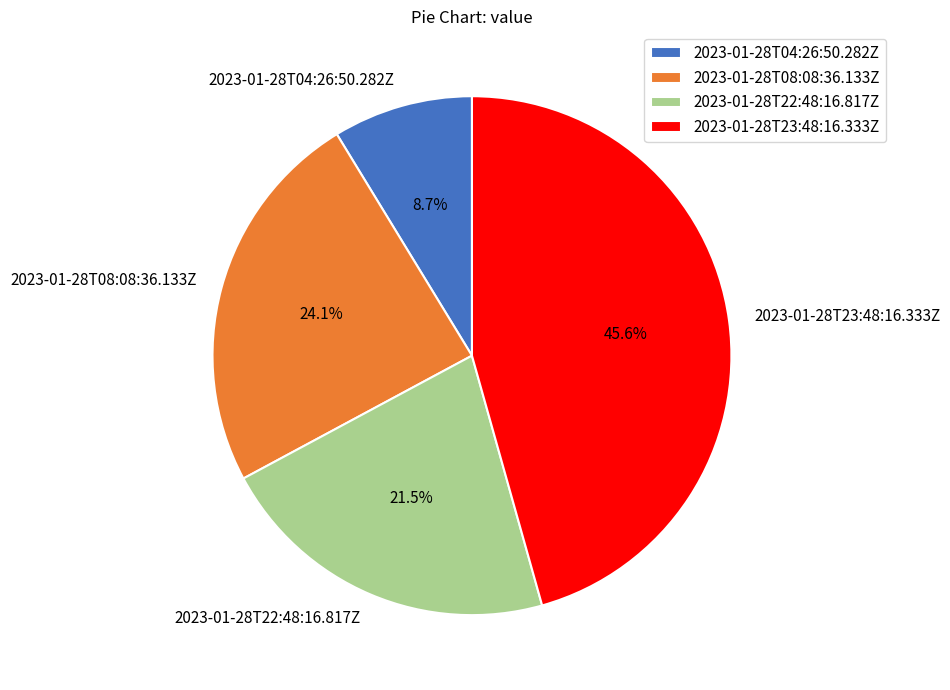

To the nearest percent, what percentage of the pie is 2023-01-28T04:26:50.282Z?

9%